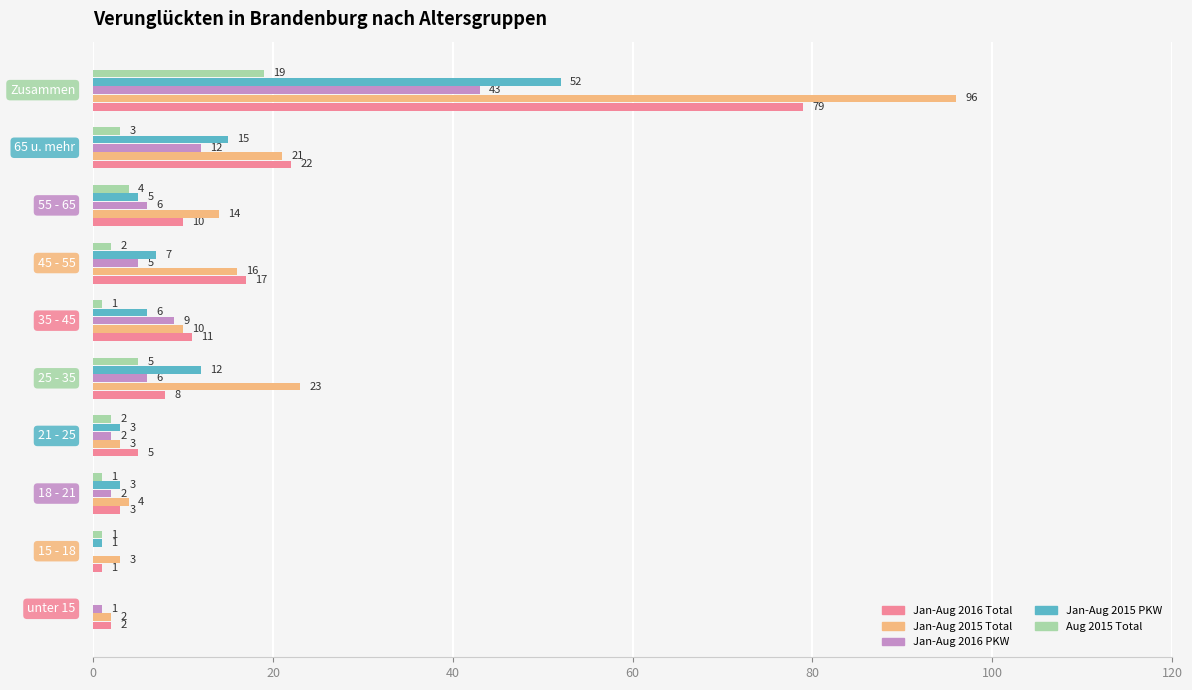

Which series has the largest total across all categories?

Jan-Aug 2015 Total